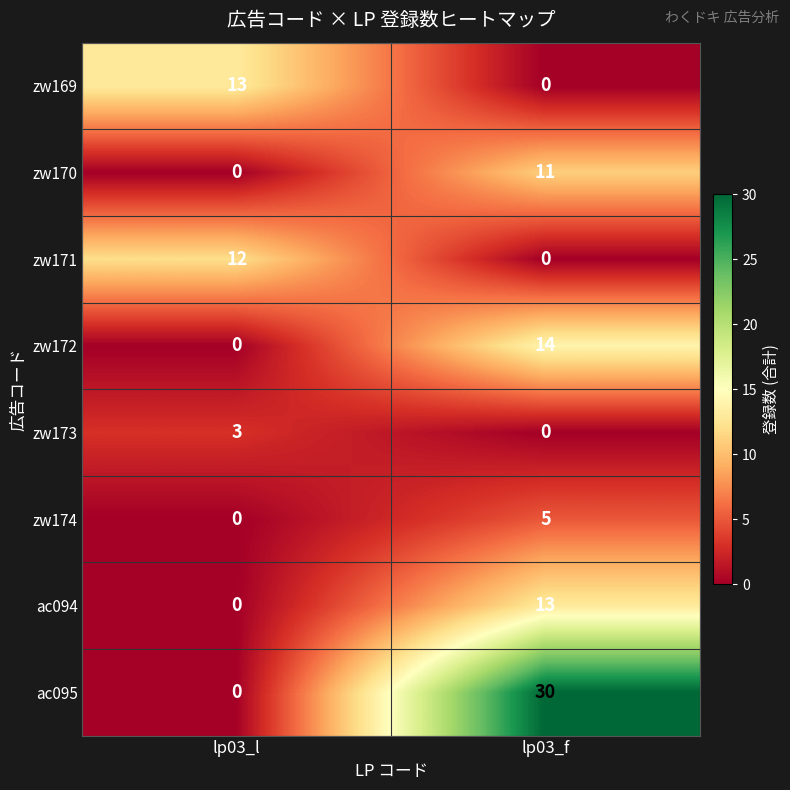

What is the sum of all zw173 values?

3